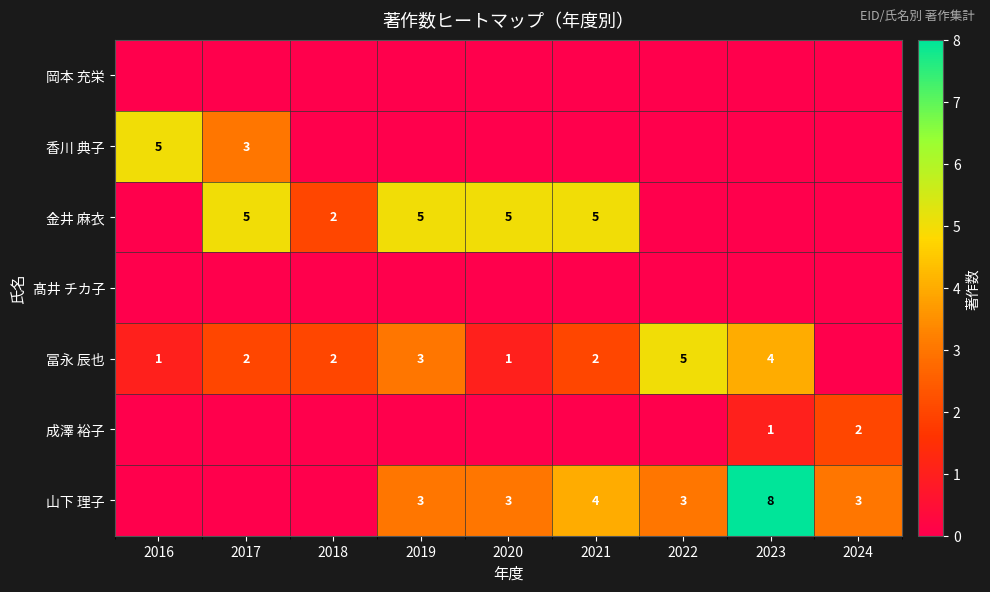

True or false: 山下 理子 has a value of 1 at 2019.

False